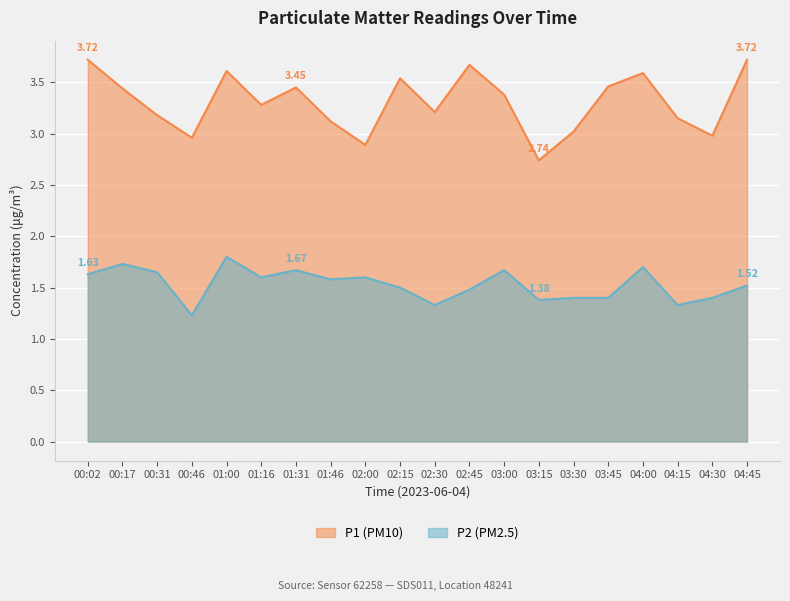

How many lines are shown in the chart?

2